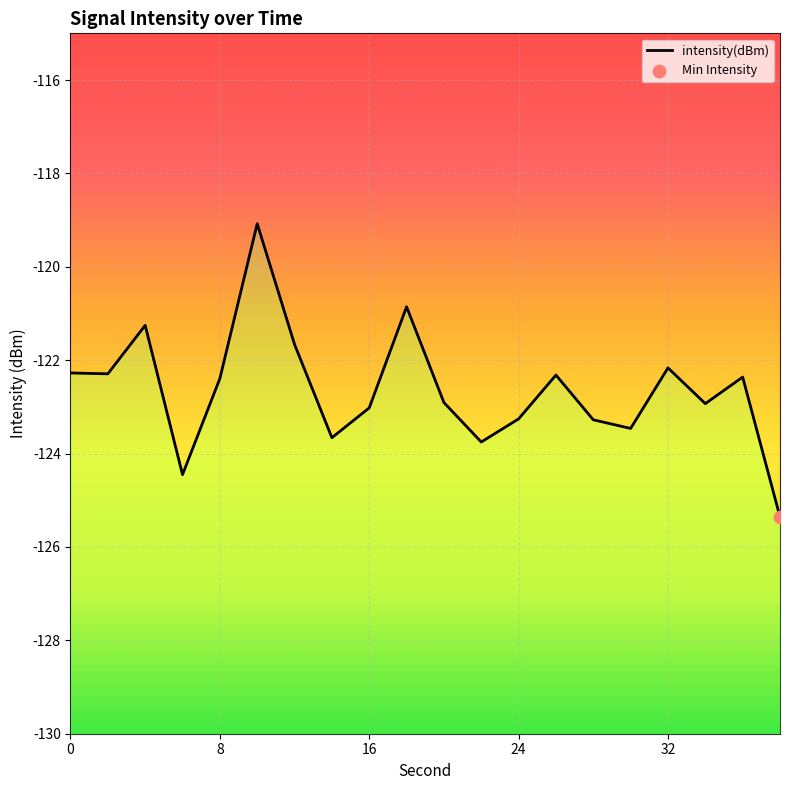

What is the change in value from 10 to 26?

-3.2